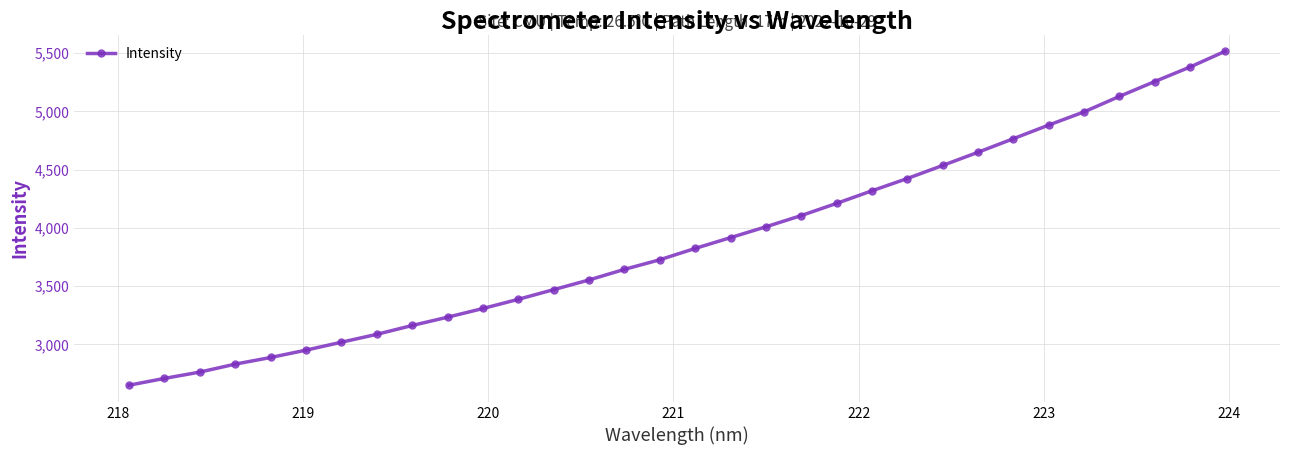

What is the value of the 15th point from the left?

3644.3